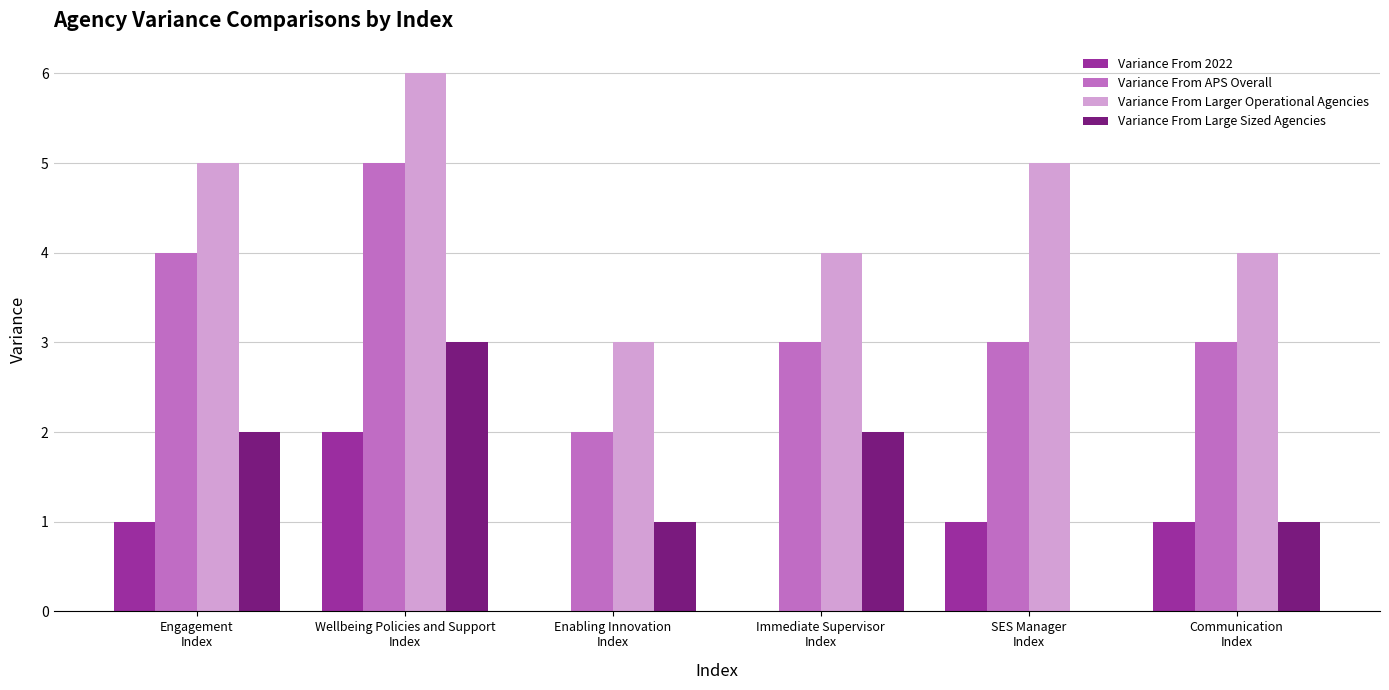

Which series has the largest total across all categories?

Variance From Larger Operational Agencies